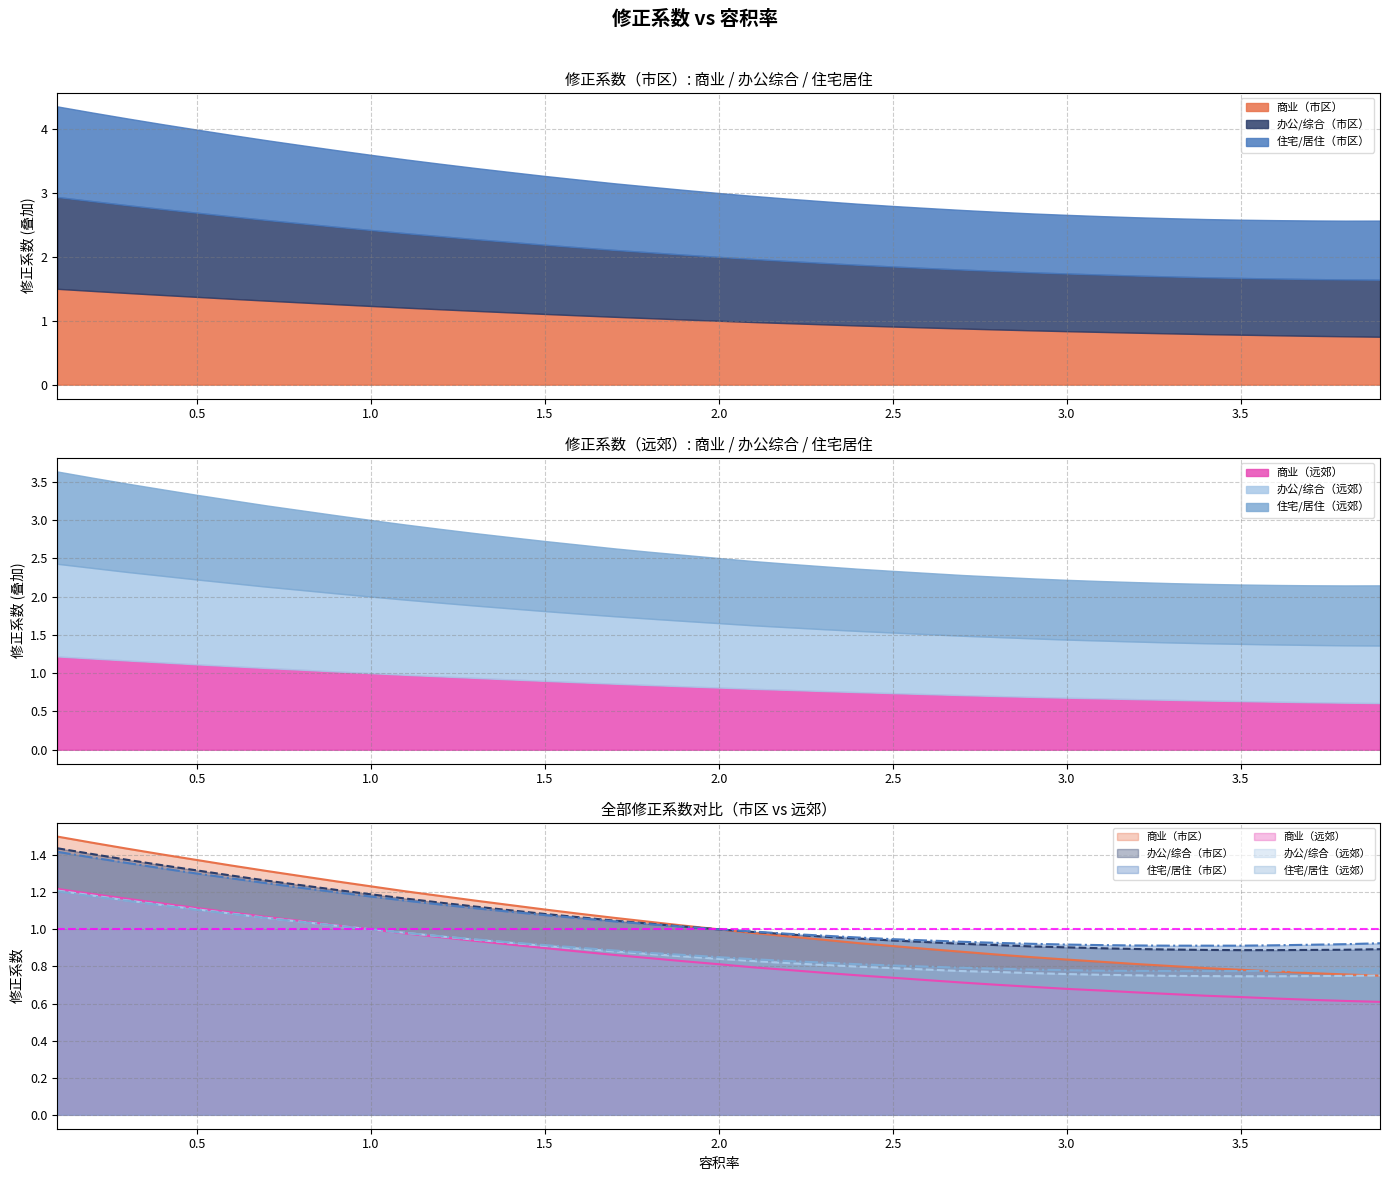

What is the approximate value of 商业（市区） at 1.2?

1.2